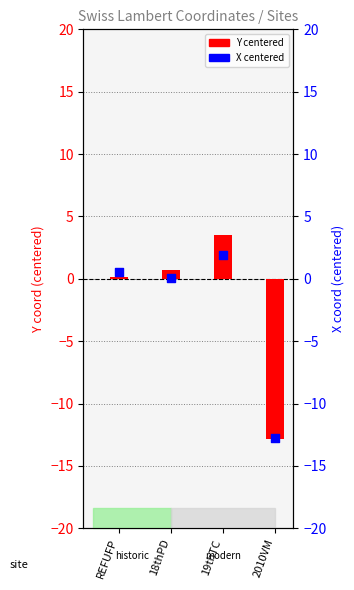

Which series contains the highest Y value?

Y (Swiss Lambert)
centered